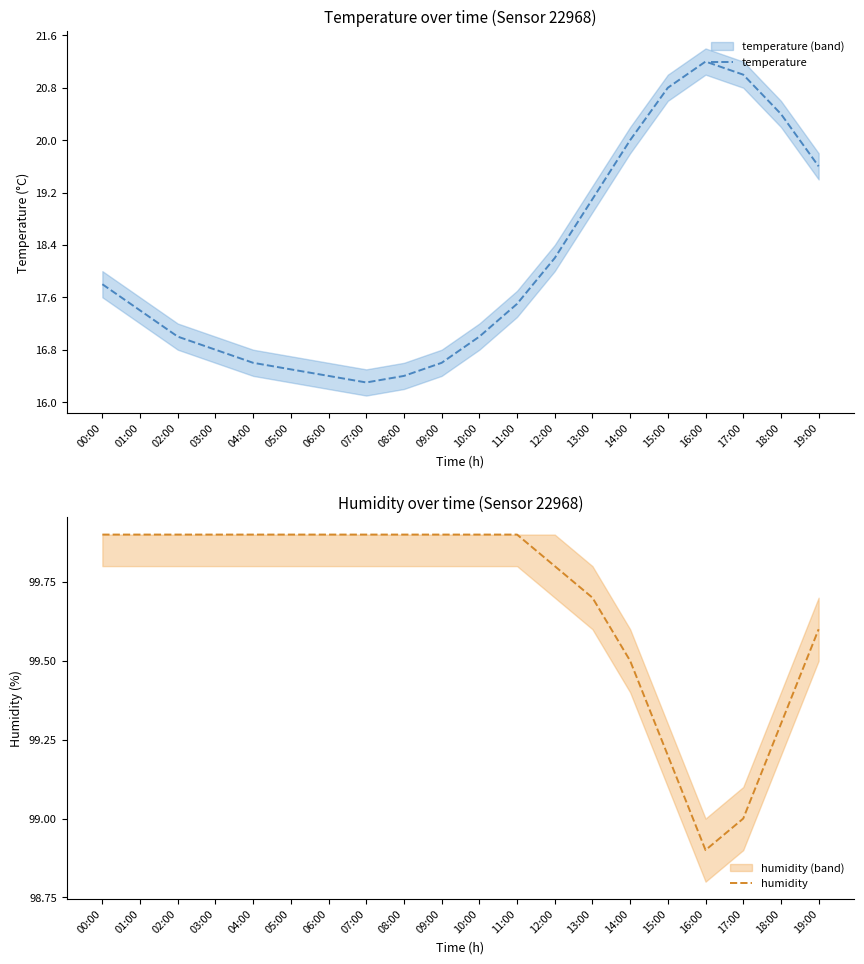

What position from the right is 08:00?

12